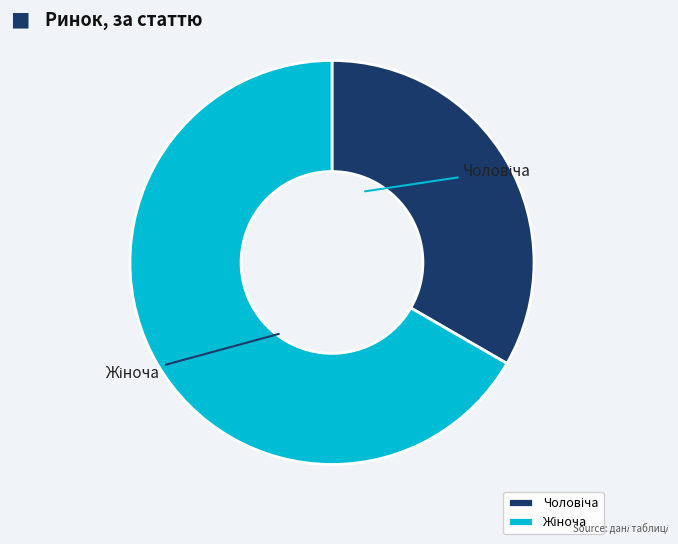

Does any single category account for the majority?

Yes